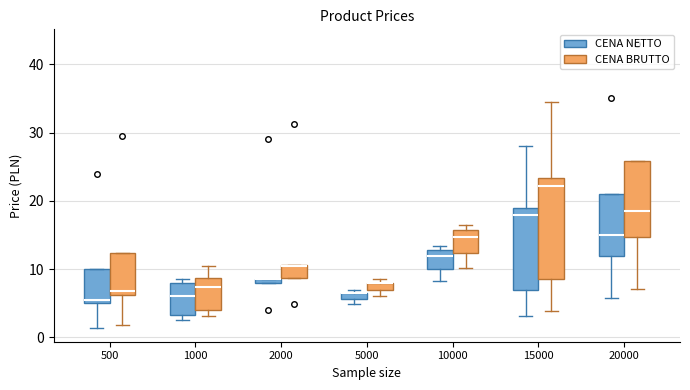

Which box is the tallest, from its lower edge to its upper edge?

15000 (CENA BRUTTO)